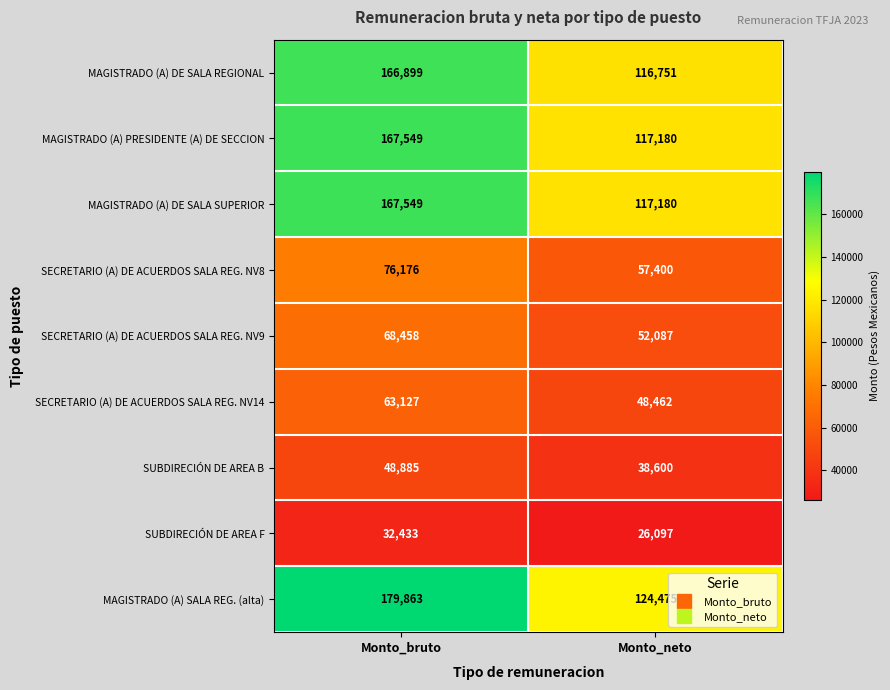

Between Monto_bruto and Monto_neto, which series saw the biggest shift?

MAGISTRADO (A) SALA REG. (alta)